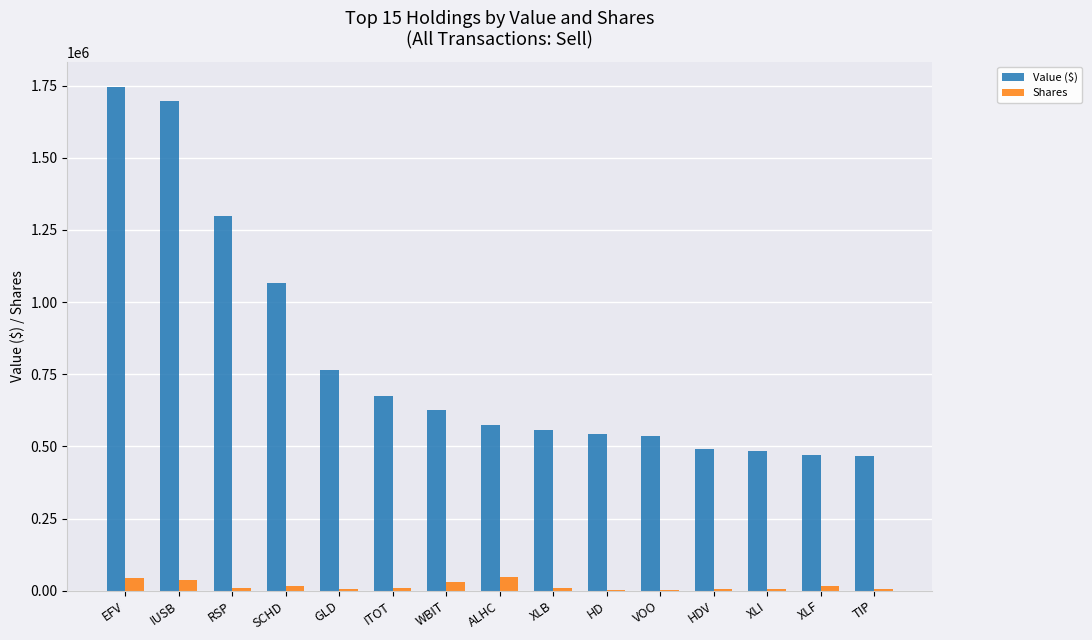

True or false: Value ($) has a value of 490000 at HDV.

True